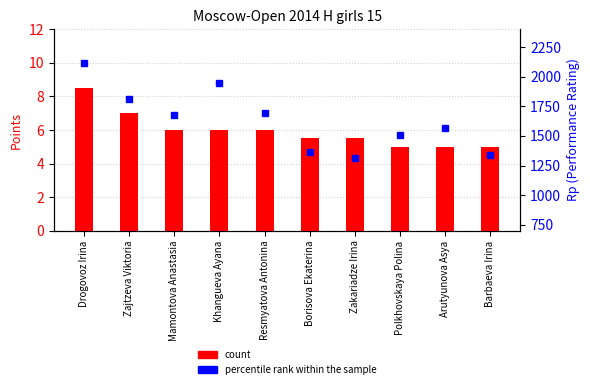

Which category has the highest value in the count series?

Drogovoz Irina